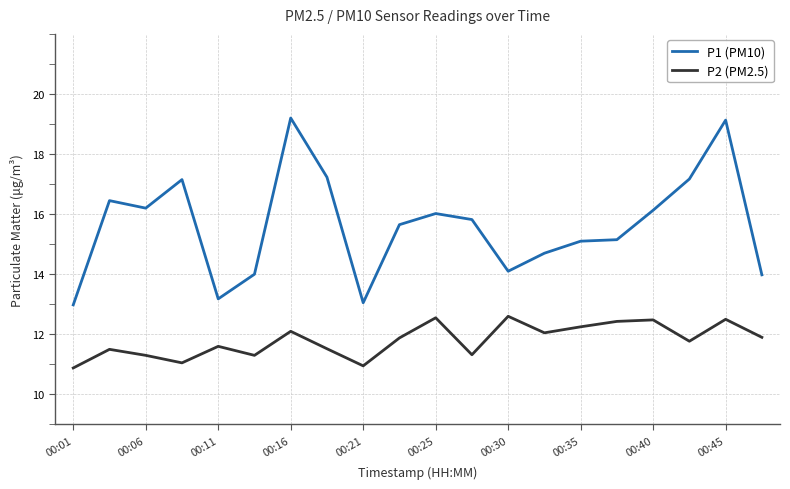

Which series has the largest range (max minus min)?

P1 (PM10)